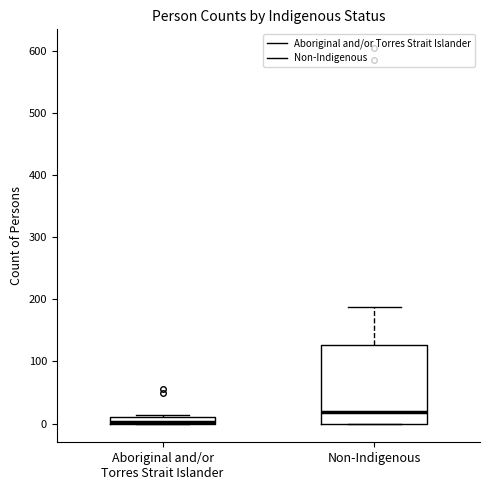

Where is the lower edge of the box for Non-Indigenous on the y-axis? The values are not printed on the chart, so give them approximately, as read against the axis.

0